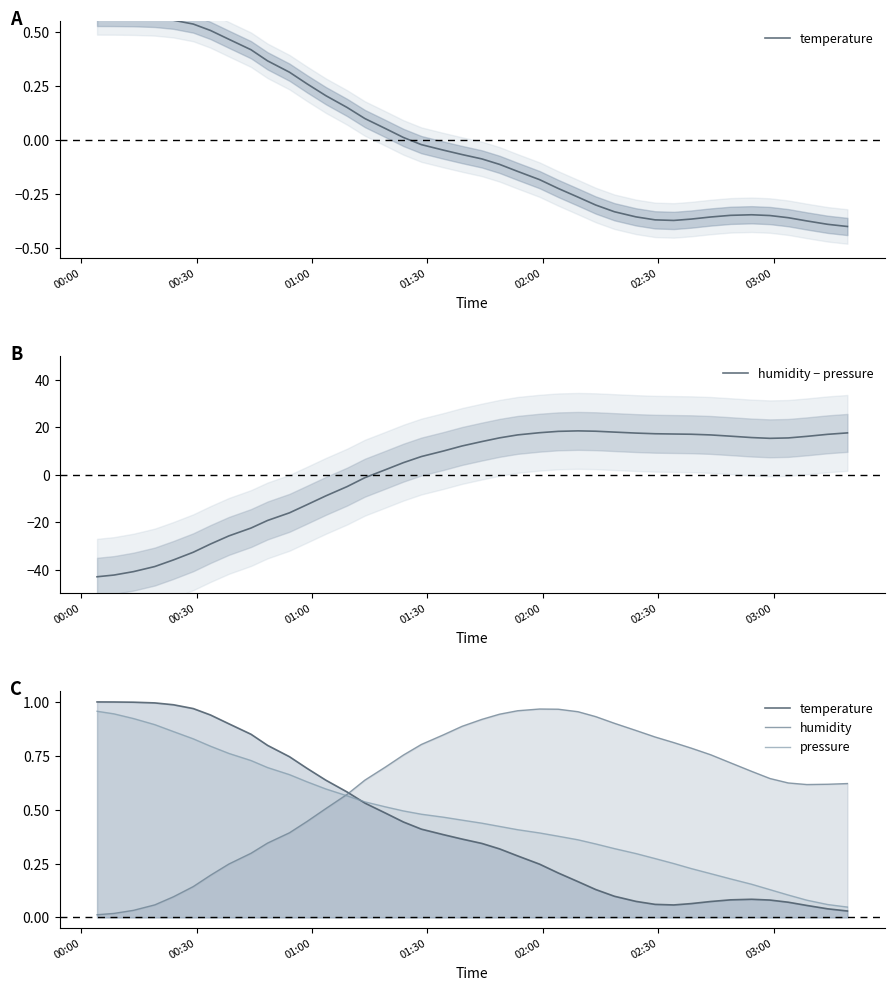

What is the lowest value of the humidity − pressure series?

-43.0